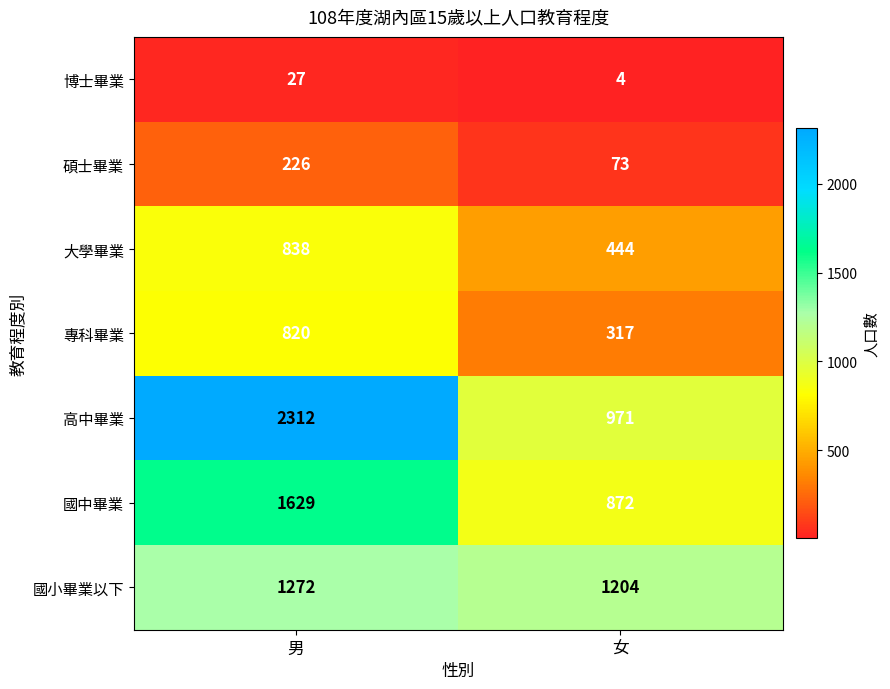

What is the difference between the maximum and minimum values in the 國中畢業 series?

757